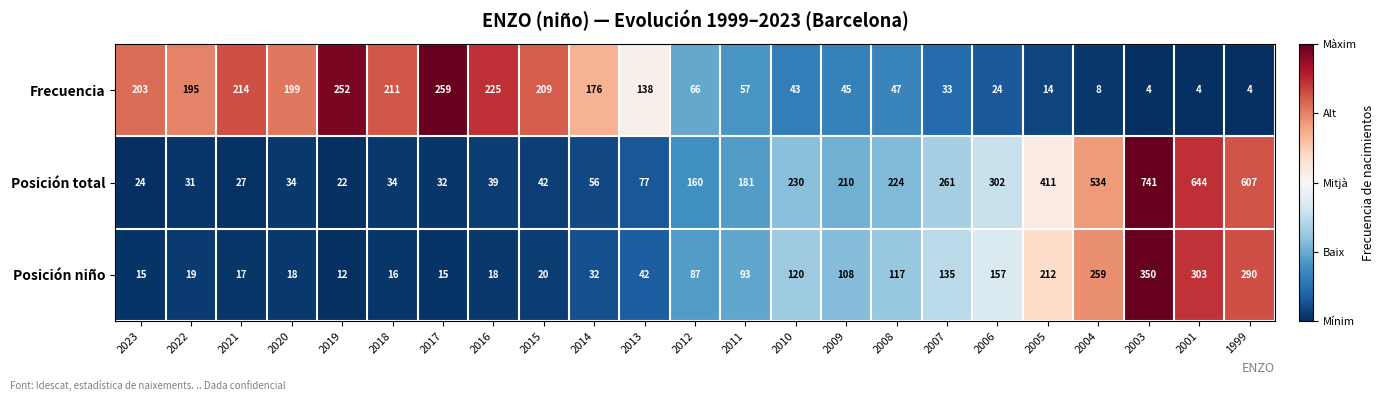

What is the sum of the Frecuencia values at 2015 and 2007?

242